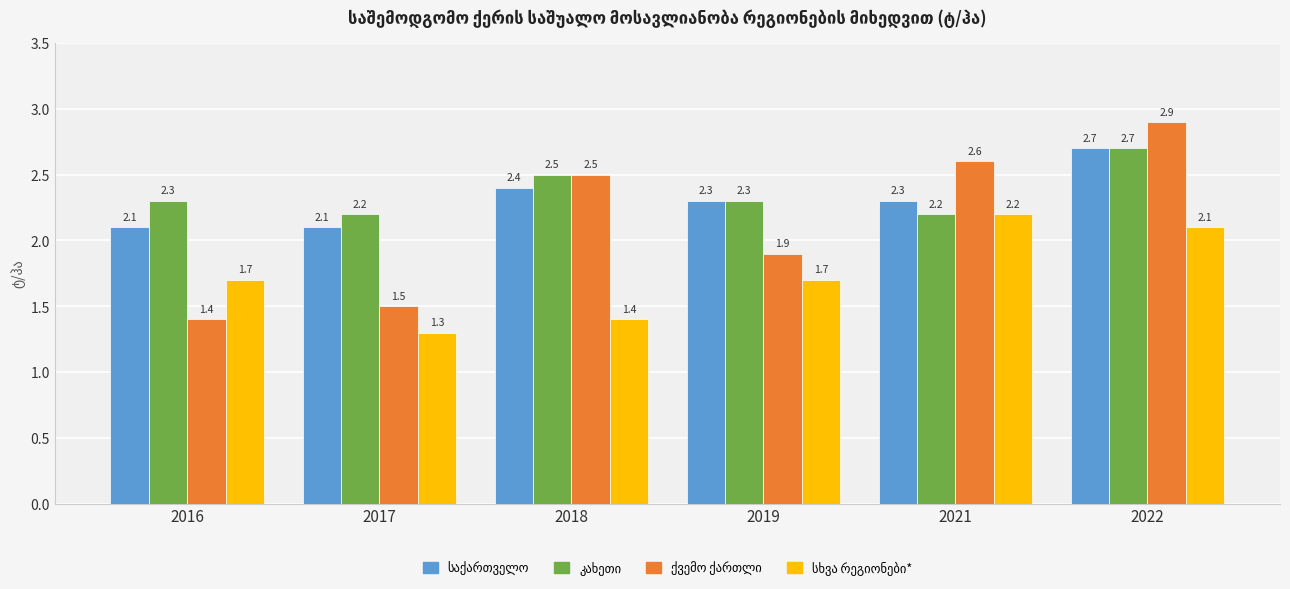

At which category is the sum across all series the highest?

2022